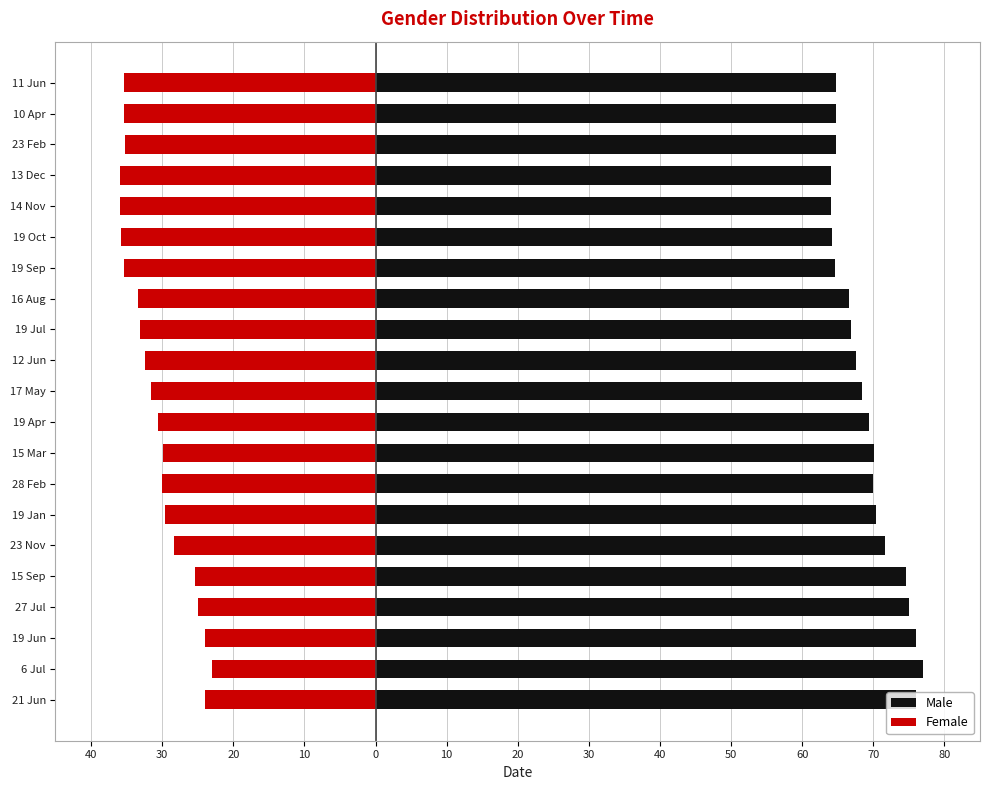

How many groups of bars are there?

21